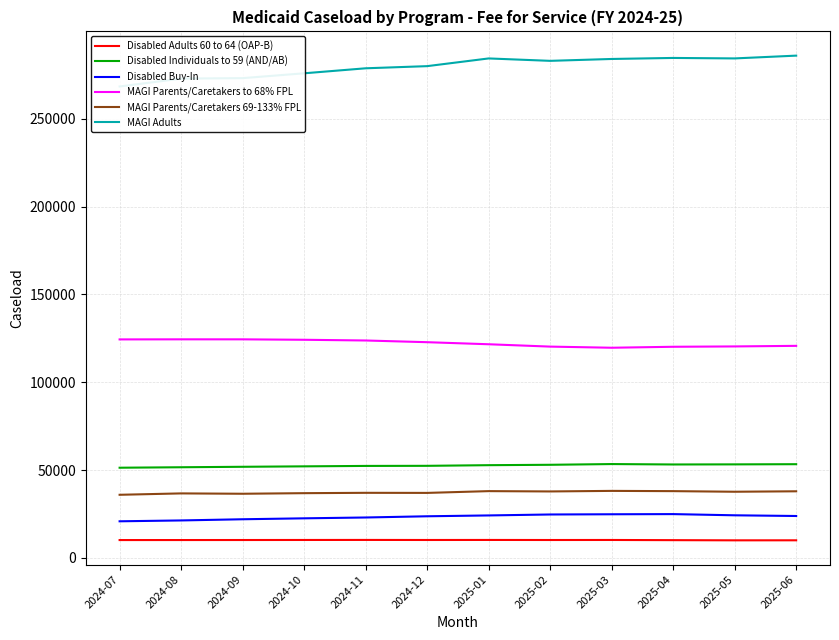

In MAGI Adults, how many points are lower than both neighbors (excluding endpoints)?

2